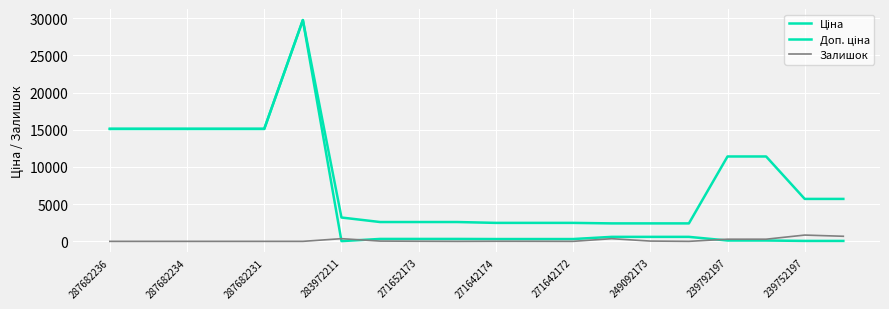

At how many categories does at least one series exceed 24870?

1